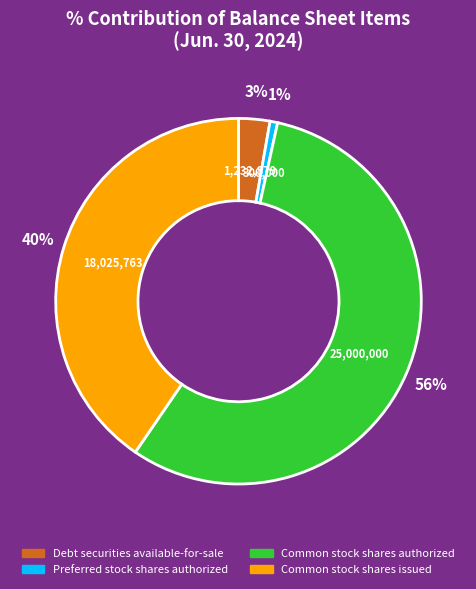

True or false: Common stock shares issued accounts for 33% of the total.

False